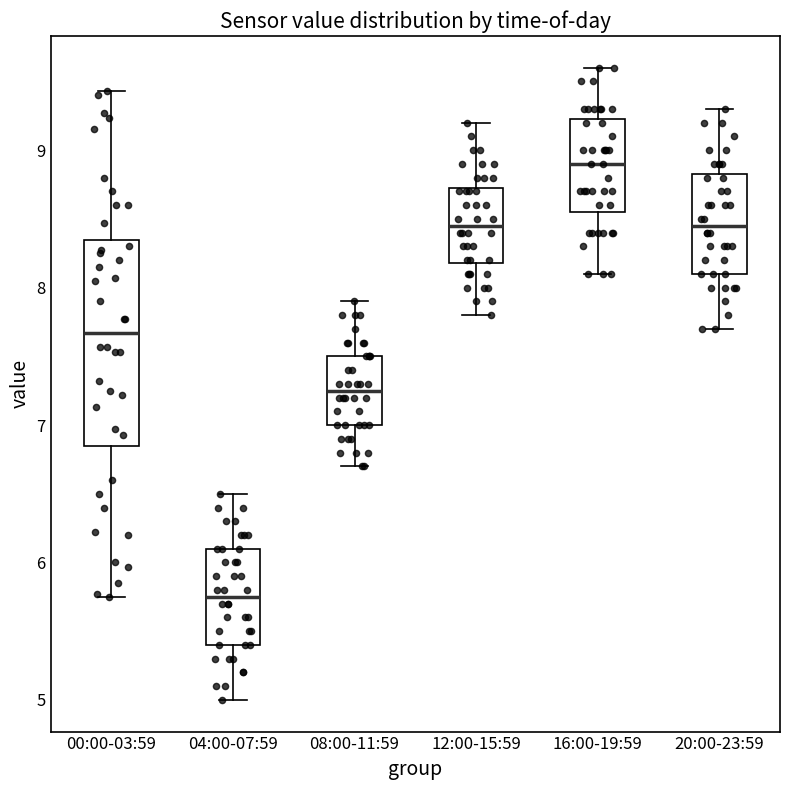

Reading left to right, read every box against the y-axis: the position of its median line, the range the box covers, and the ends of its whiskers. The values are not printed on the chart, so give them approximately, as read against the axis.

00:00-03:59: median 7.7, box 6.8 to 8.3, whiskers 5.8 to 9.4
04:00-07:59: median 5.8, box 5.4 to 6.1, whiskers 5.0 to 6.5
08:00-11:59: median 7.3, box 7.0 to 7.5, whiskers 6.7 to 7.9
12:00-15:59: median 8.5, box 8.2 to 8.7, whiskers 7.8 to 9.2
16:00-19:59: median 8.9, box 8.6 to 9.2, whiskers 8.1 to 9.6
20:00-23:59: median 8.5, box 8.1 to 8.8, whiskers 7.7 to 9.3